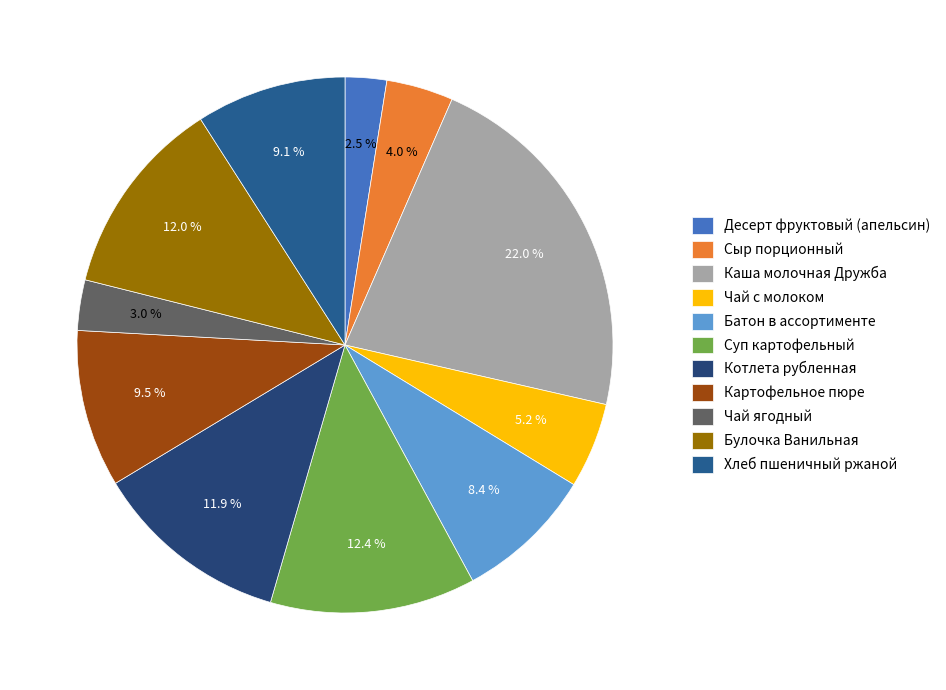

Which has a higher value, Десерт фруктовый (апельсин) or Суп картофельный?

Суп картофельный